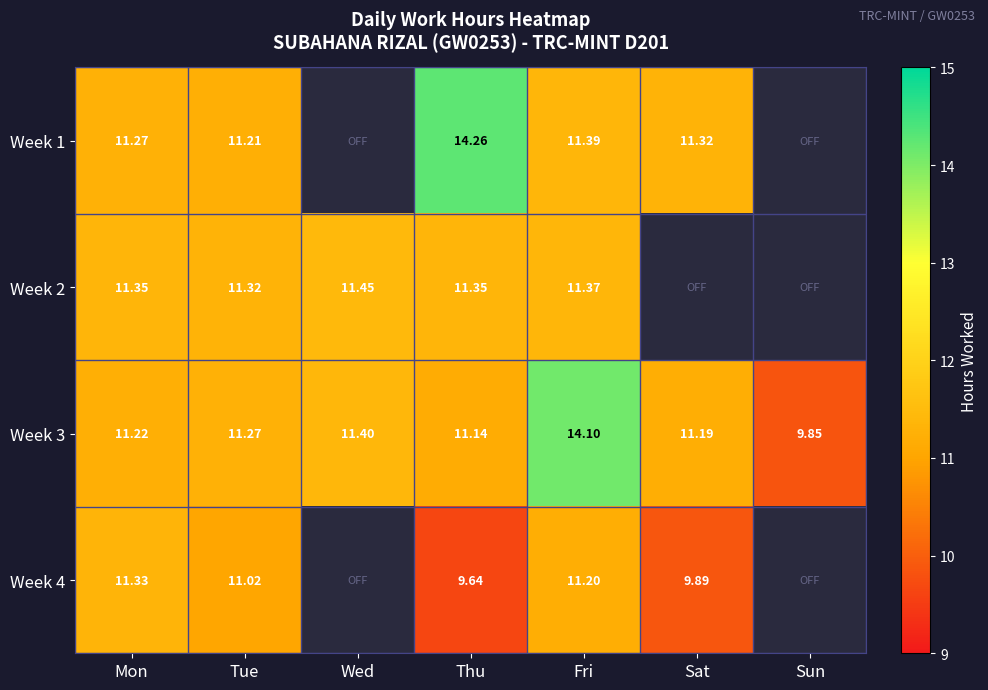

Rank the series at Fri from highest to lowest value.

Week 3, Week 1, Week 2, Week 4